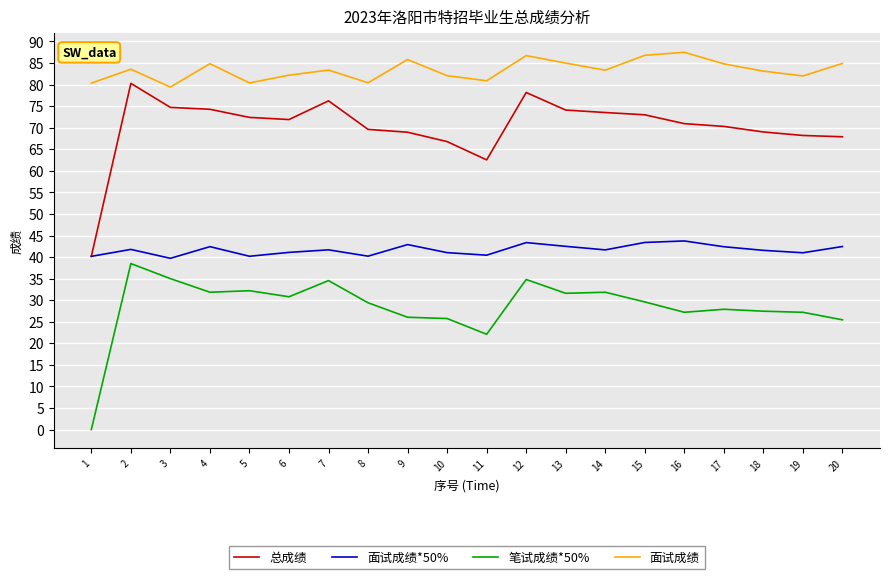

What is the difference between the maximum and minimum values in the 总成绩 series?

40.1